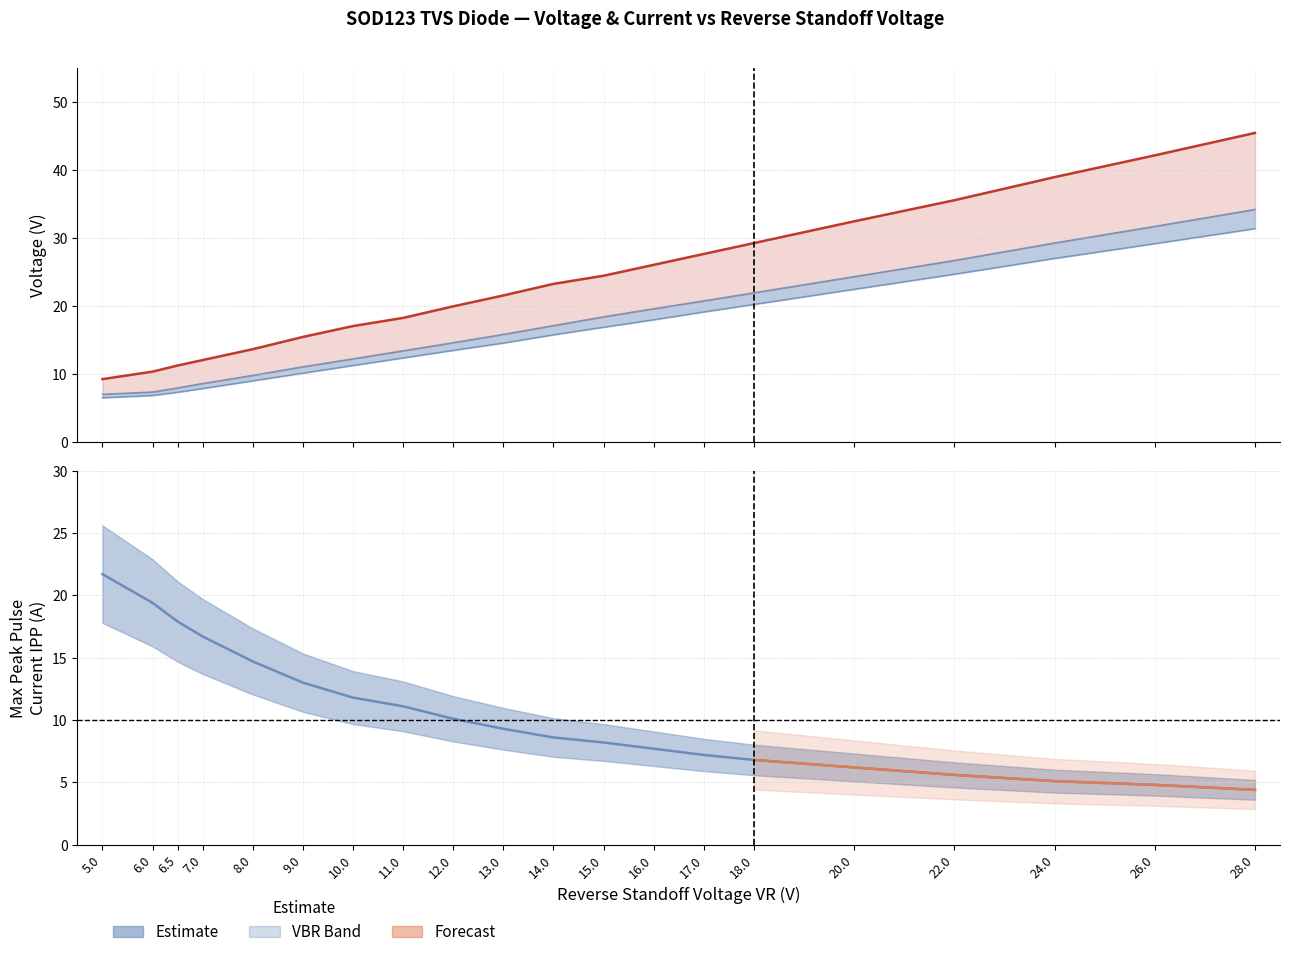

What is the average value of the Breakdown Voltage VBR min (Uni) series?

16.2